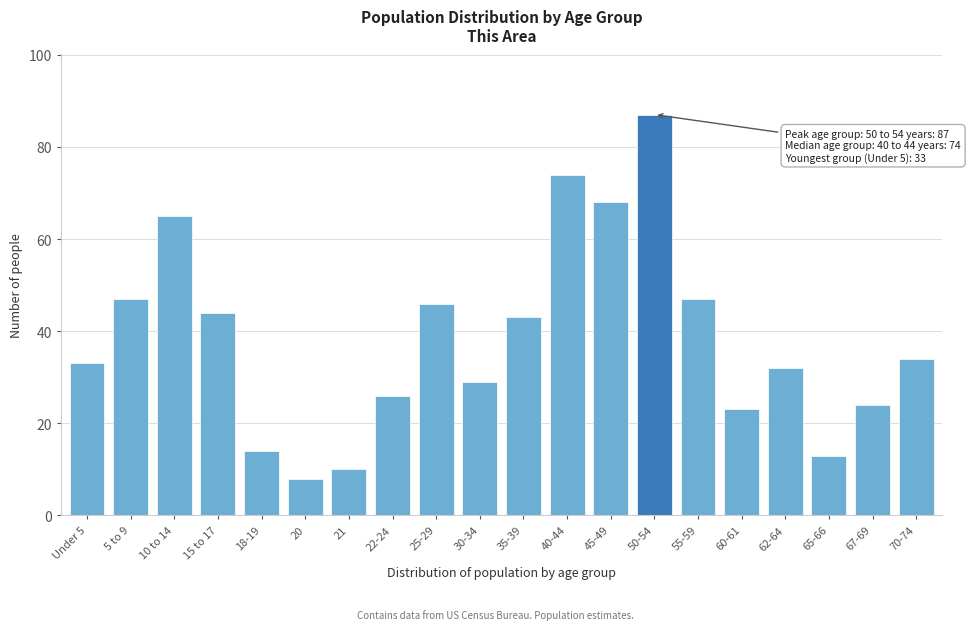

Reading left to right, what are all the values shown in this chart?

33	47	65	44	14	8	10	26	46	29	43	74	68	87	47	23	32	13	24	34